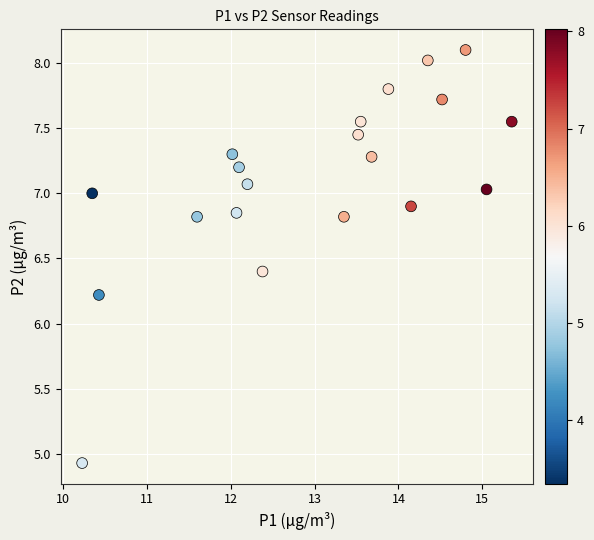

What Y value in the scatter plot is closest to 6?

6.2